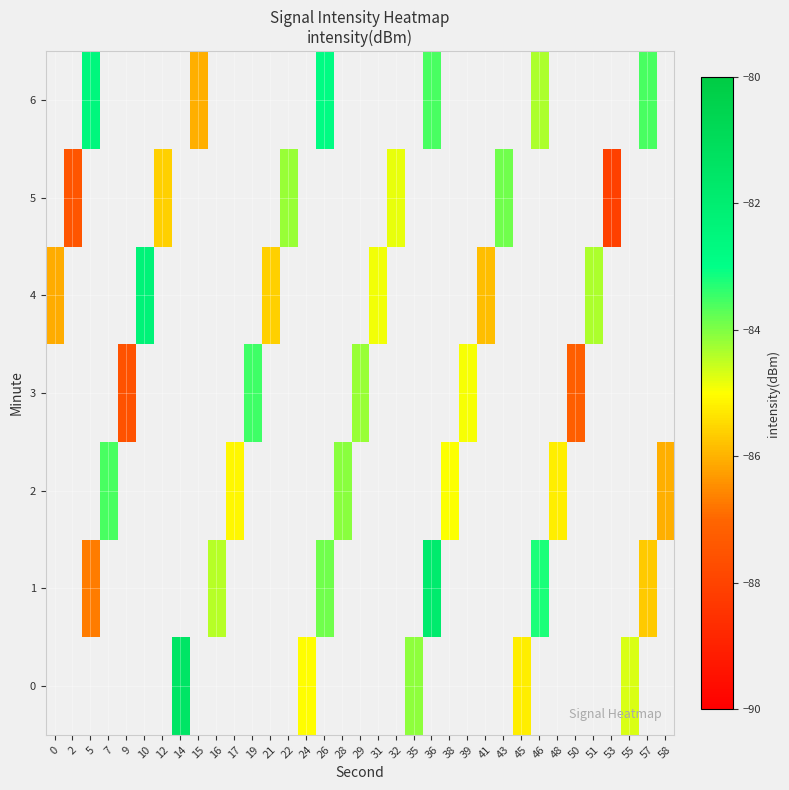

Is the value of 0 at 31 greater than the value of 6 at 48?

No